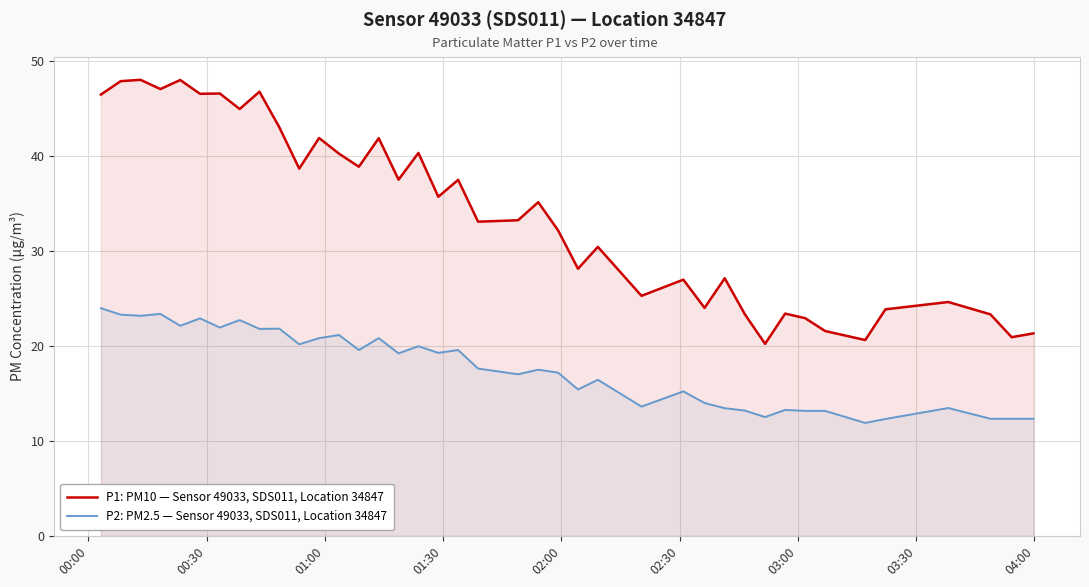

What is the difference between the maximum and minimum values in the P1: PM10 — Sensor 49033, SDS011, Location 34847 series?

27.8